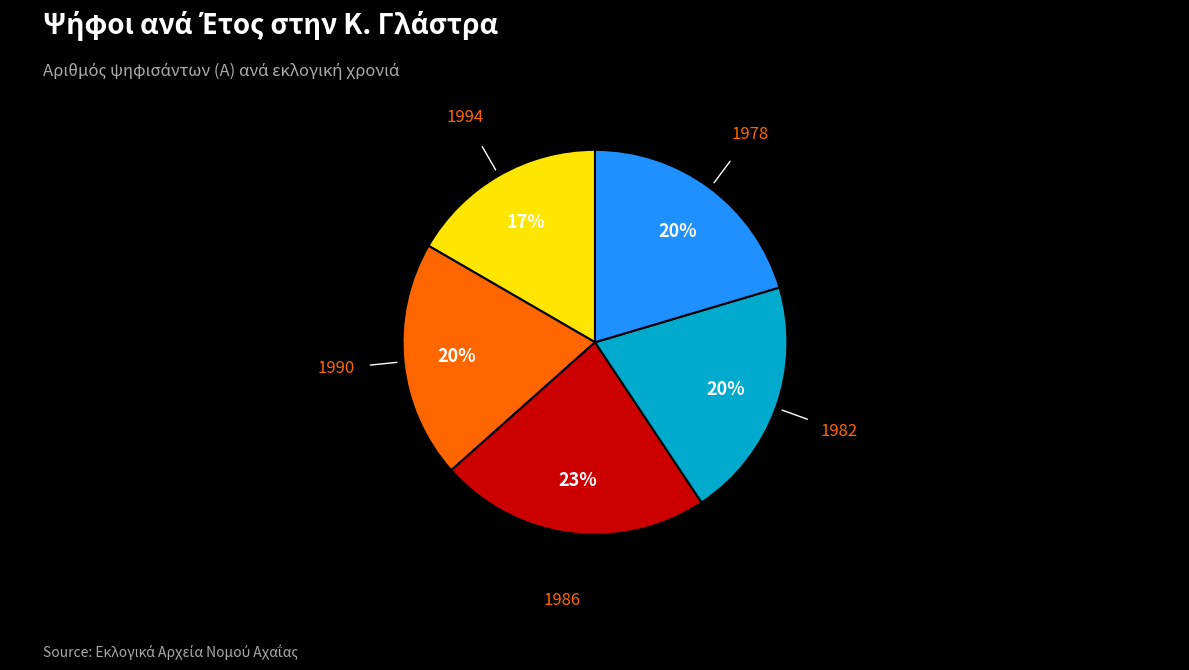

Is there a majority slice in this chart?

No